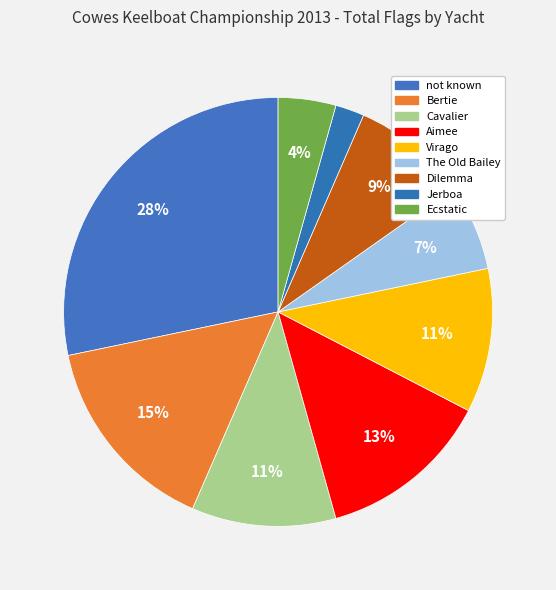

What is the ratio of the value at Virago to the value at Jerboa?

5.0